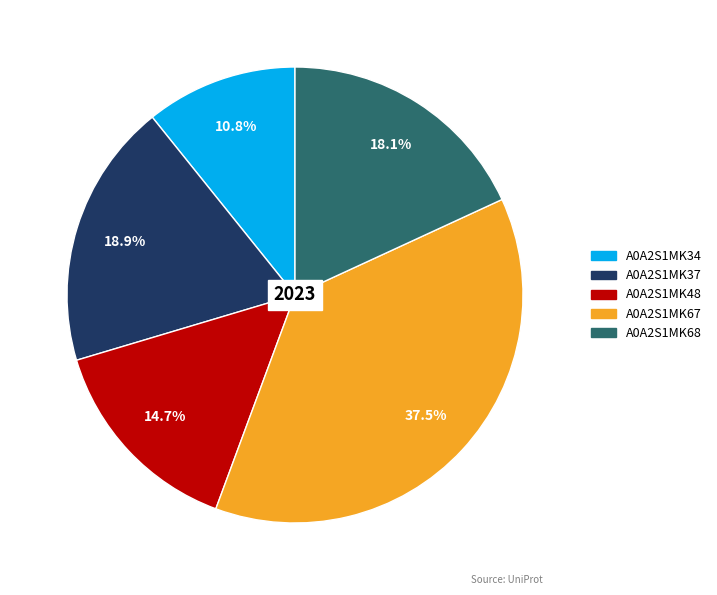

What percentage is NOT represented by A0A2S1MK68?

81.9%